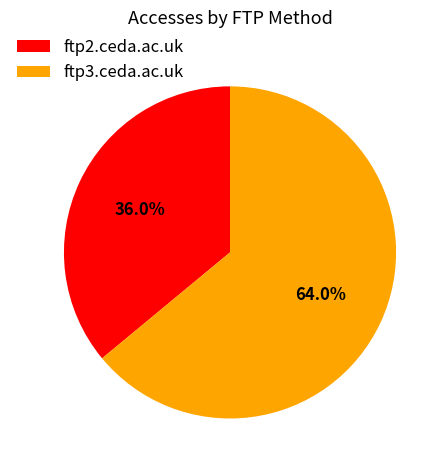

What percentage is the ftp3.ceda.ac.uk slice, to the nearest percent?

64%